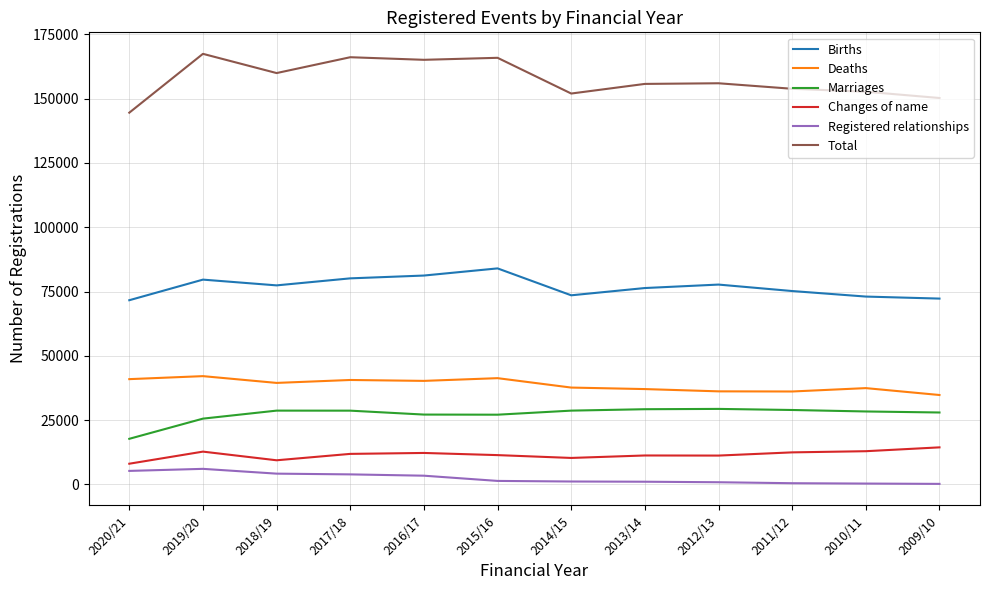

True or false: Changes of name and Registered relationships cross at least once.

False